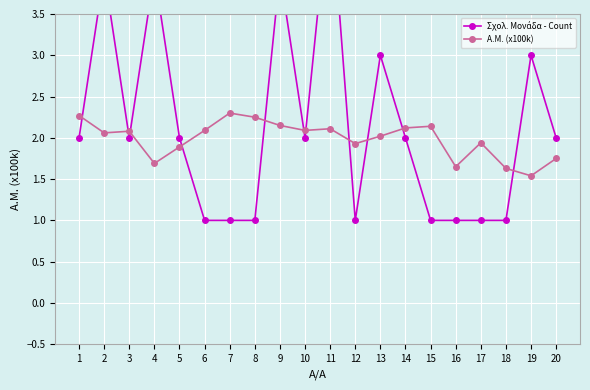

At 5, list the series in order from smallest to largest.

Α.Μ. (x100k), Σχολ. Μονάδα - Count